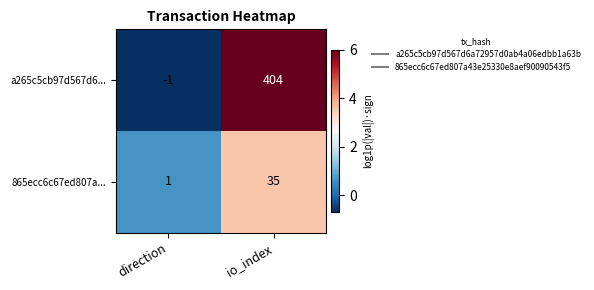

Count the number of categories in the chart.

2